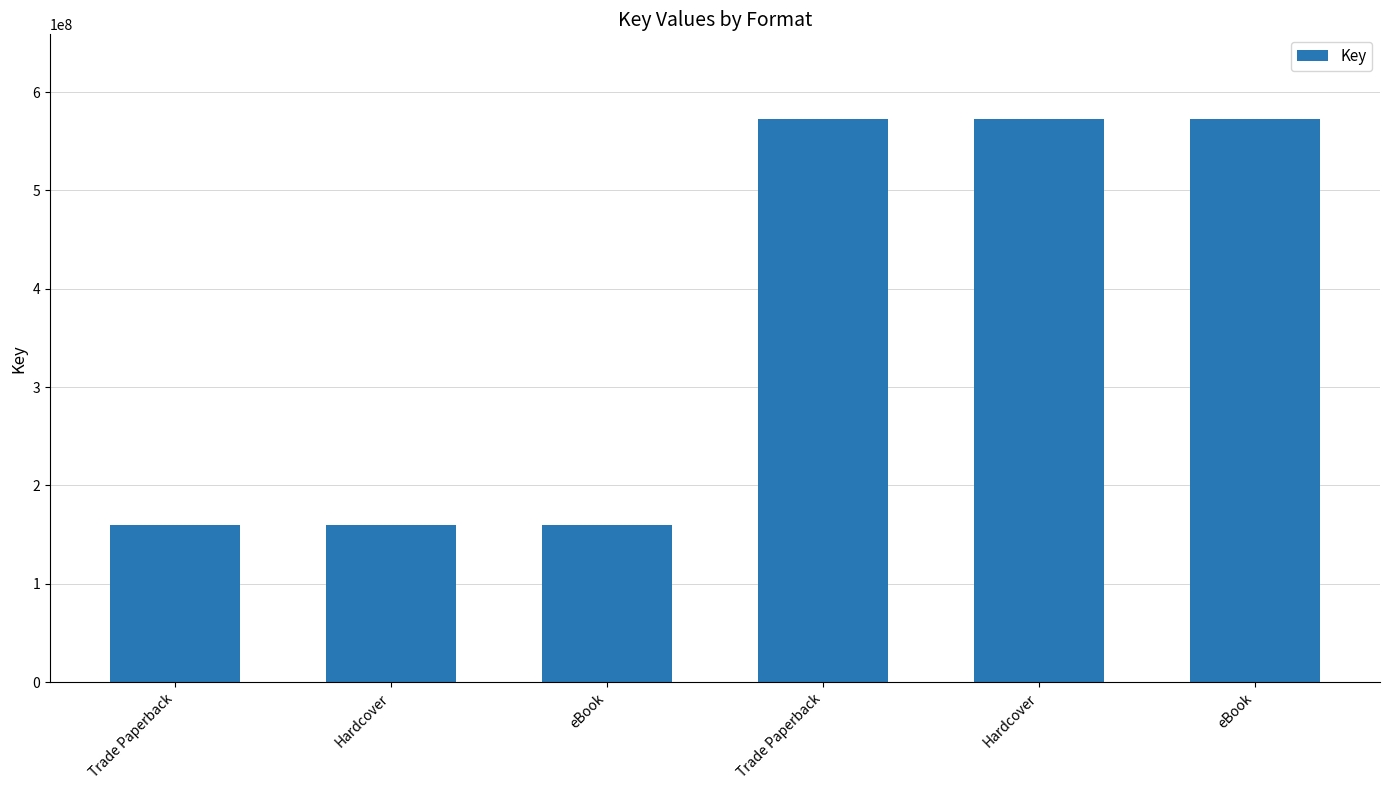

How many data points does each series have?

6